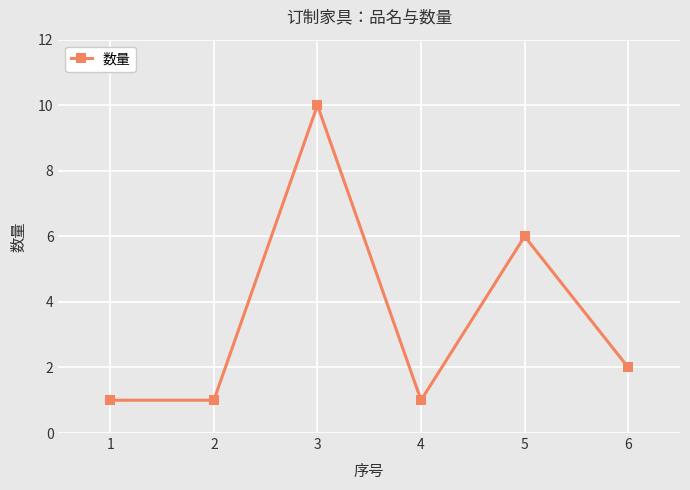

Count the number of categories in the chart.

6